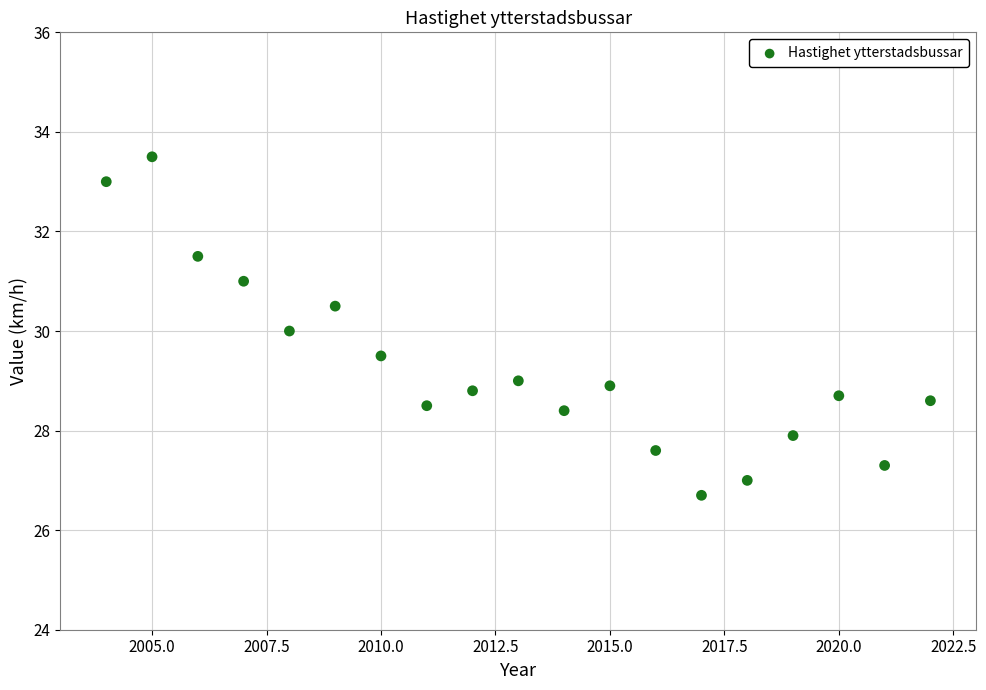

What is the range of X values (max minus min)?

18.0